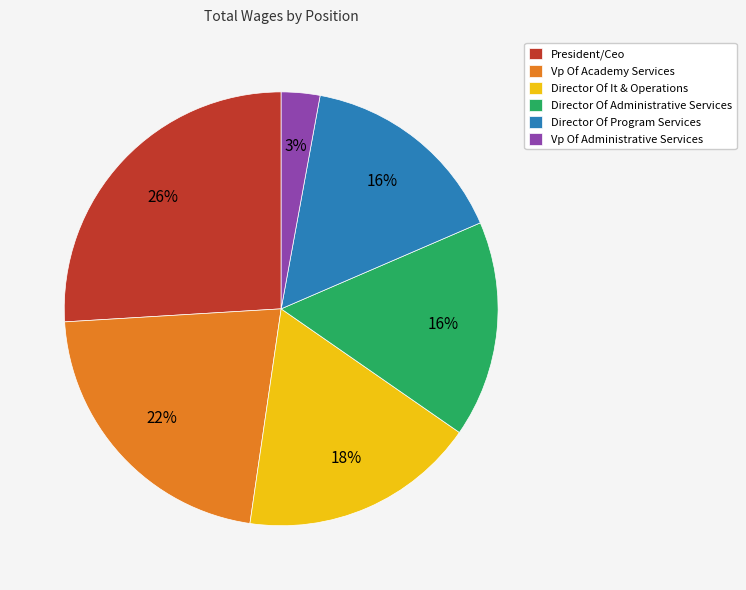

To the nearest percent, what portion does President/Ceo represent?

26%